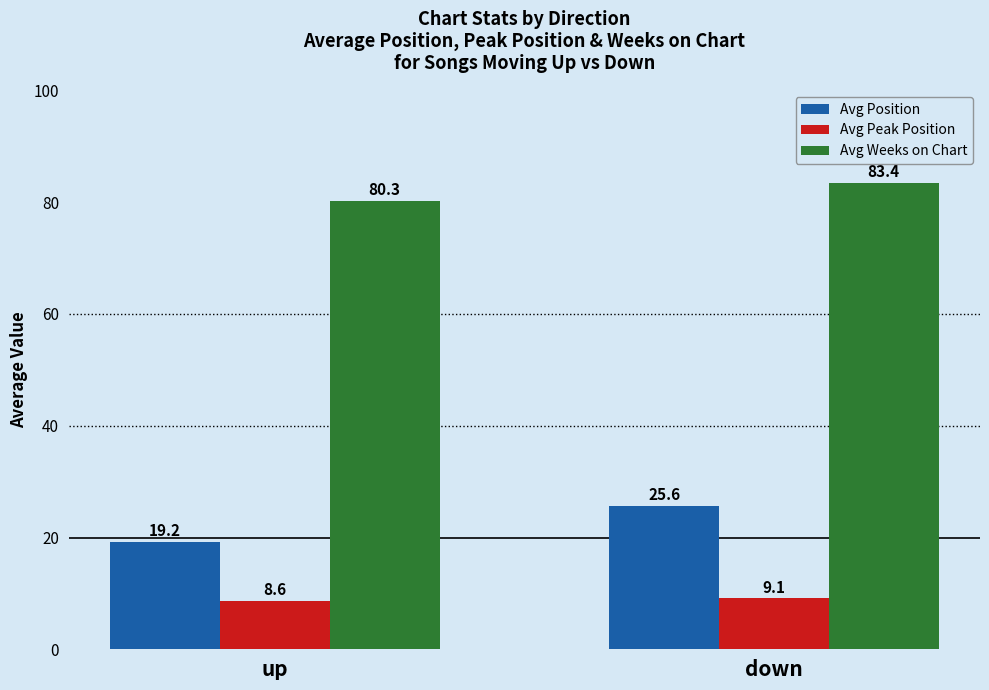

Reading left to right, transcribe all the data shown in this chart.

Avg Position: up=19.2	down=25.6
Avg Peak Position: up=8.6	down=9.1
Avg Weeks on Chart: up=80.3	down=83.4